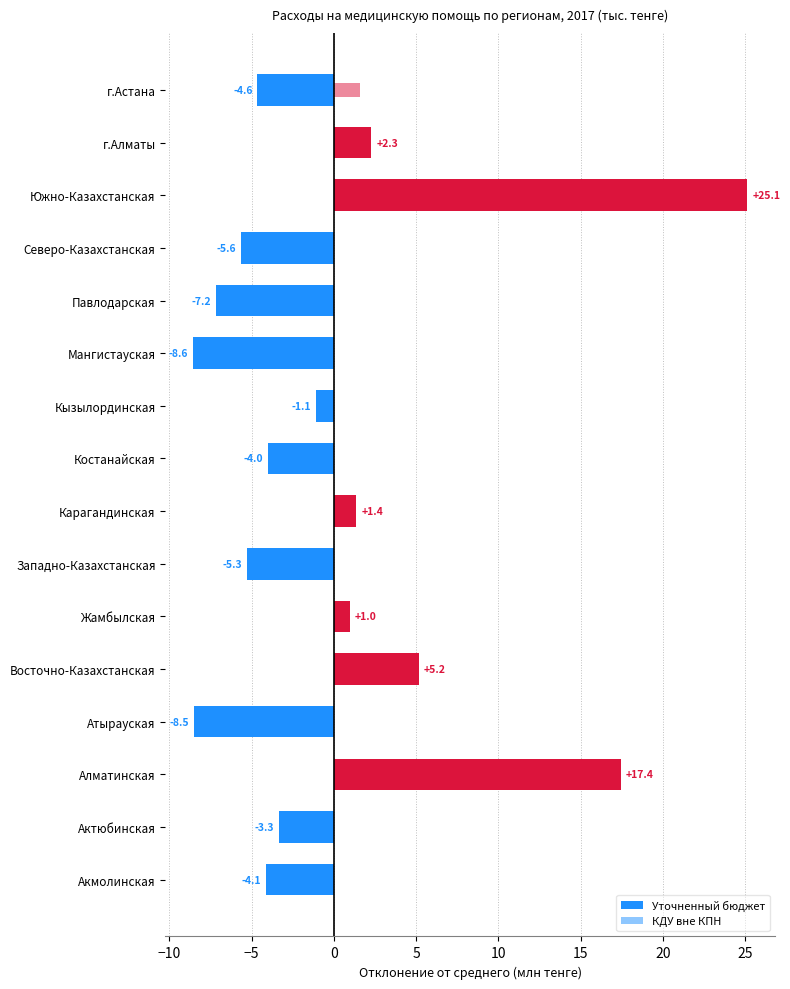

Count the number of categories in the chart.

16